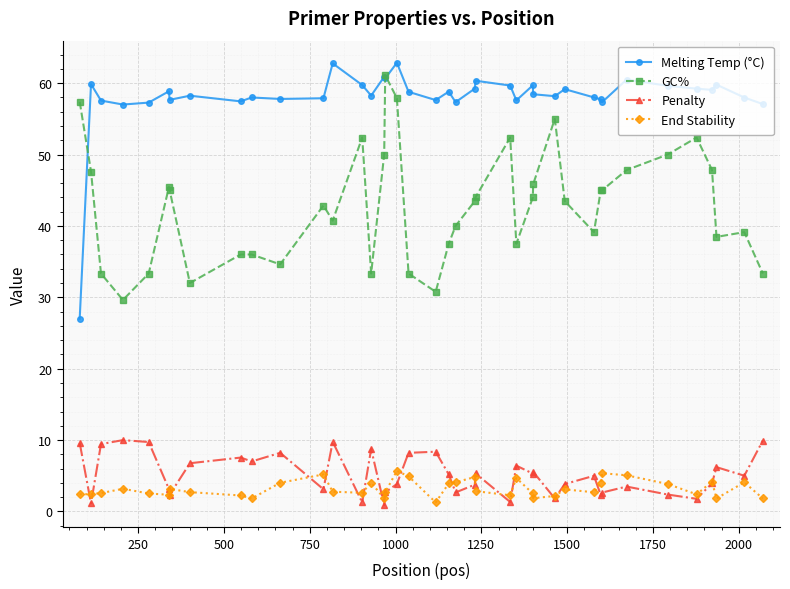

True or false: End Stability and GC% intersect in this chart.

False